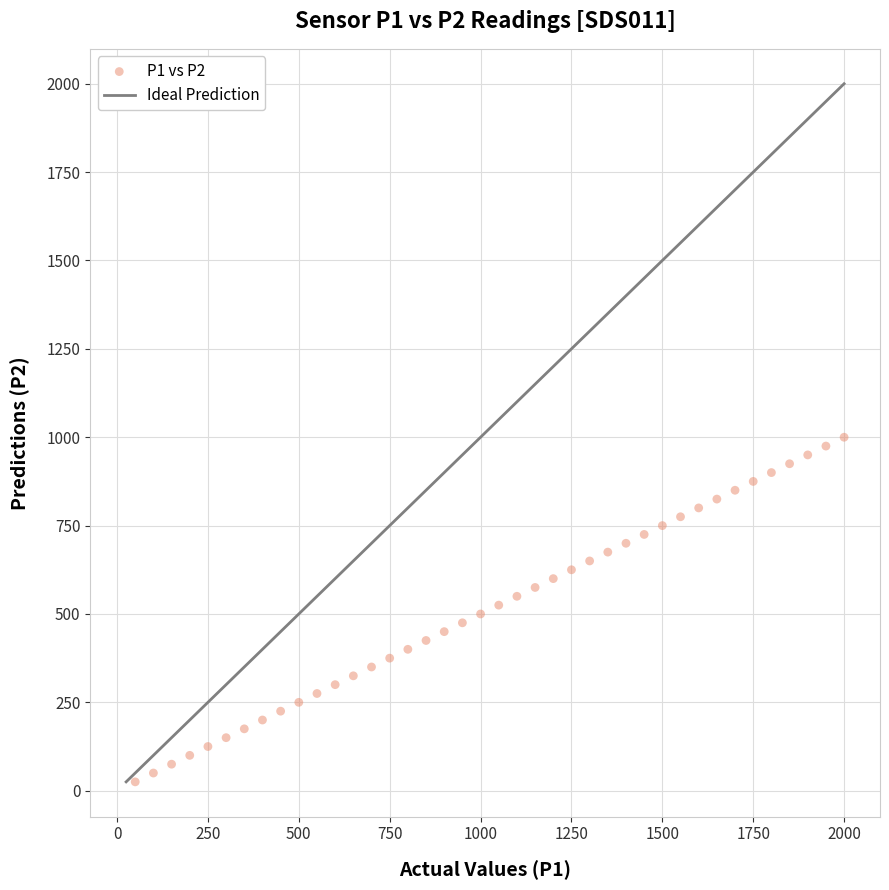

What is the range of X values (max minus min)?

1949.9